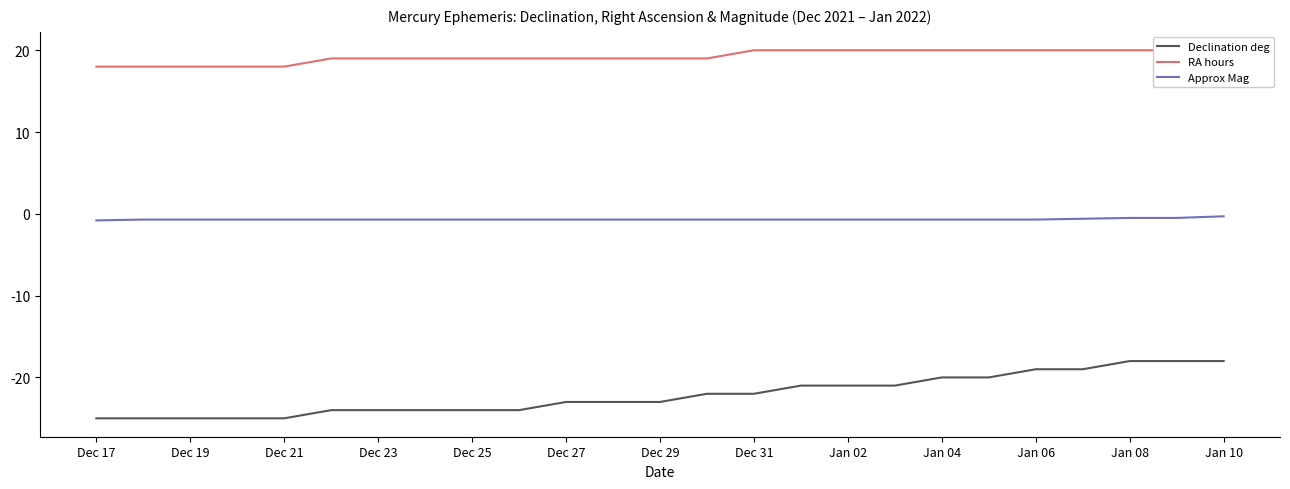

What is the value of the RA hours point at the 14th from the left?

19.0